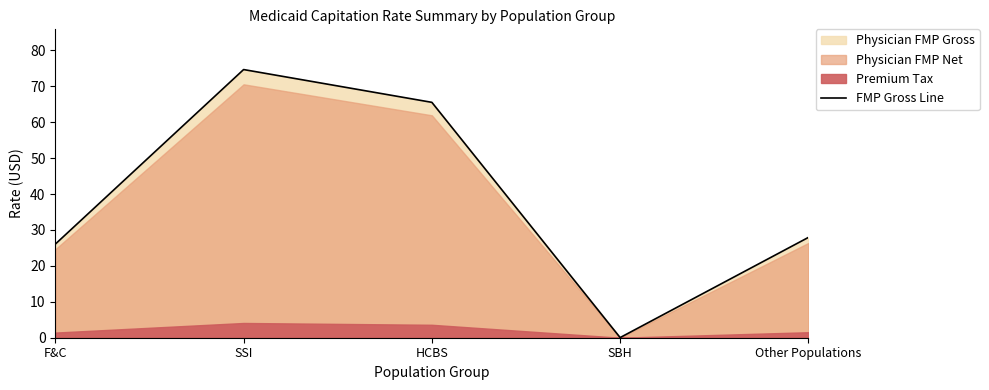

What is the sum of all values?

194.3